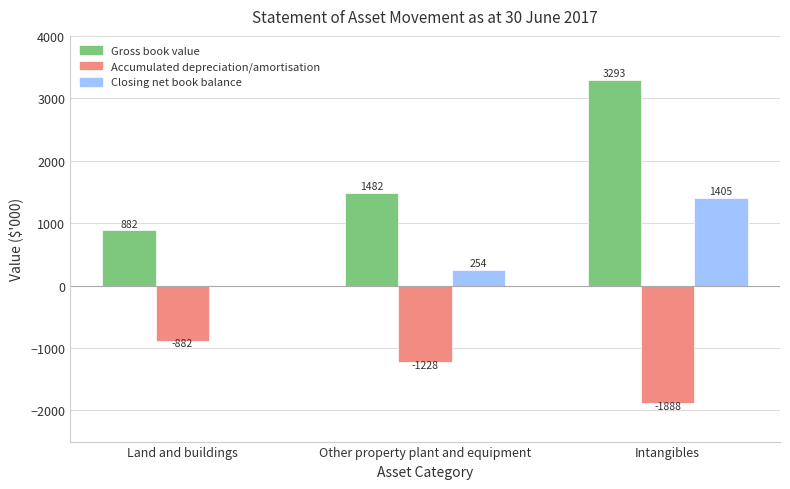

How many Accumulated depreciation/amortisation values are between -1888 and -882?

3